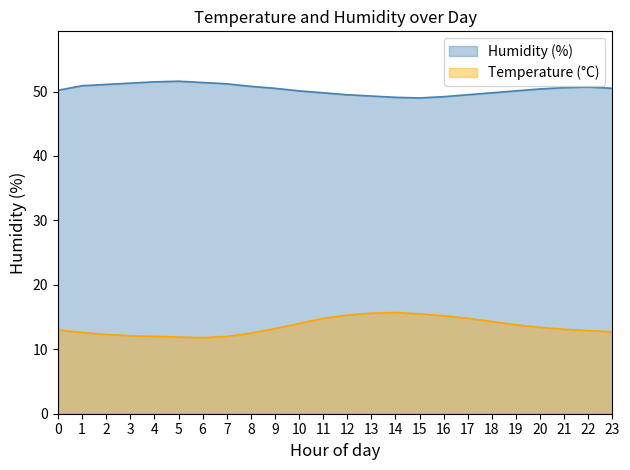

Reading left to right, extract all data points from this chart.

humidity: 50.2	50.9	51.1	51.3	51.5	51.6	51.4	51.2	50.8	50.5	50.1	49.8	49.5	49.3	49.1	49.0	49.2	49.5	49.8	50.1	50.4	50.6	50.7	50.5
temperature: 13.0	12.6	12.3	12.1	12.0	11.9	11.8	12.0	12.5	13.2	14.0	14.8	15.3	15.6	15.7	15.5	15.2	14.8	14.3	13.8	13.4	13.1	12.9	12.7